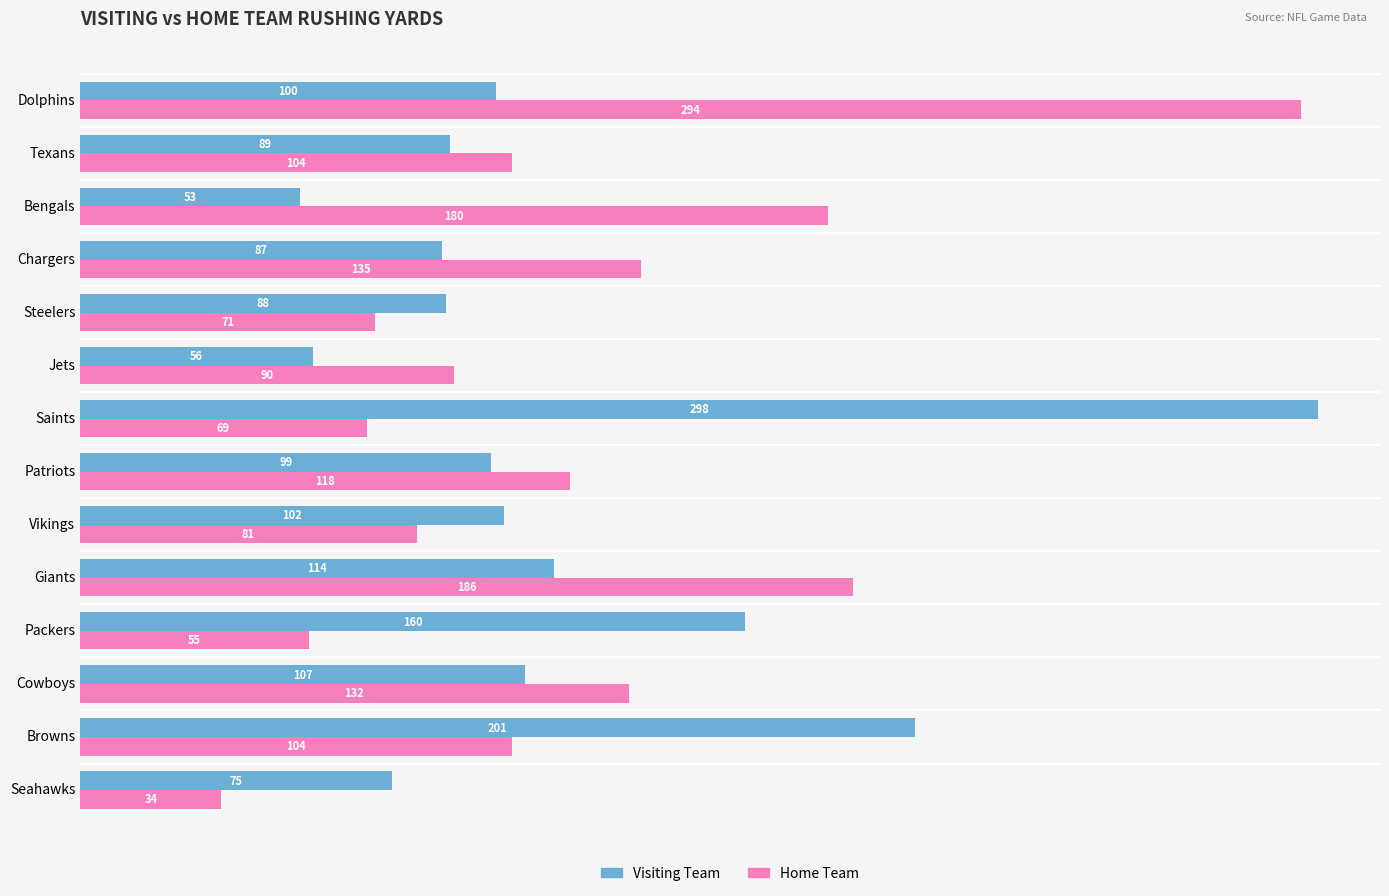

How many distinct data groups are displayed?

2